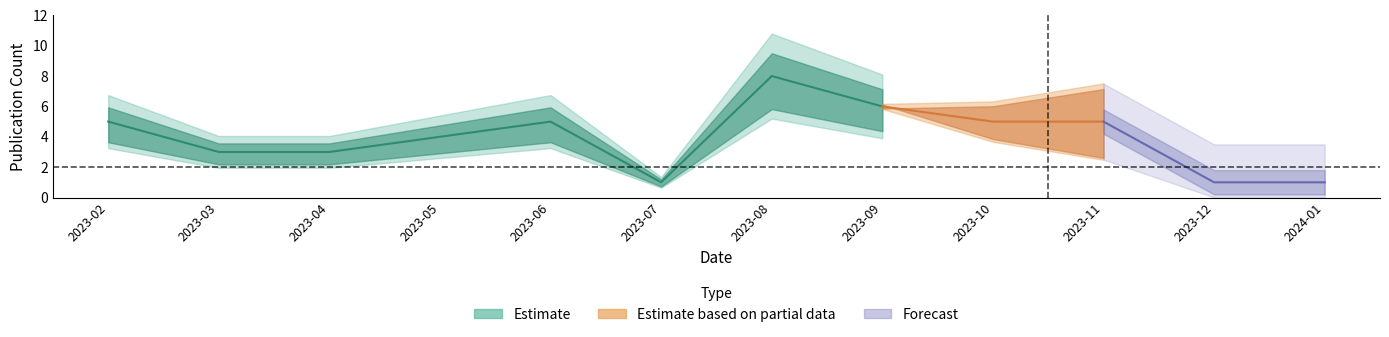

Where is the first local maximum for count?

2023-06